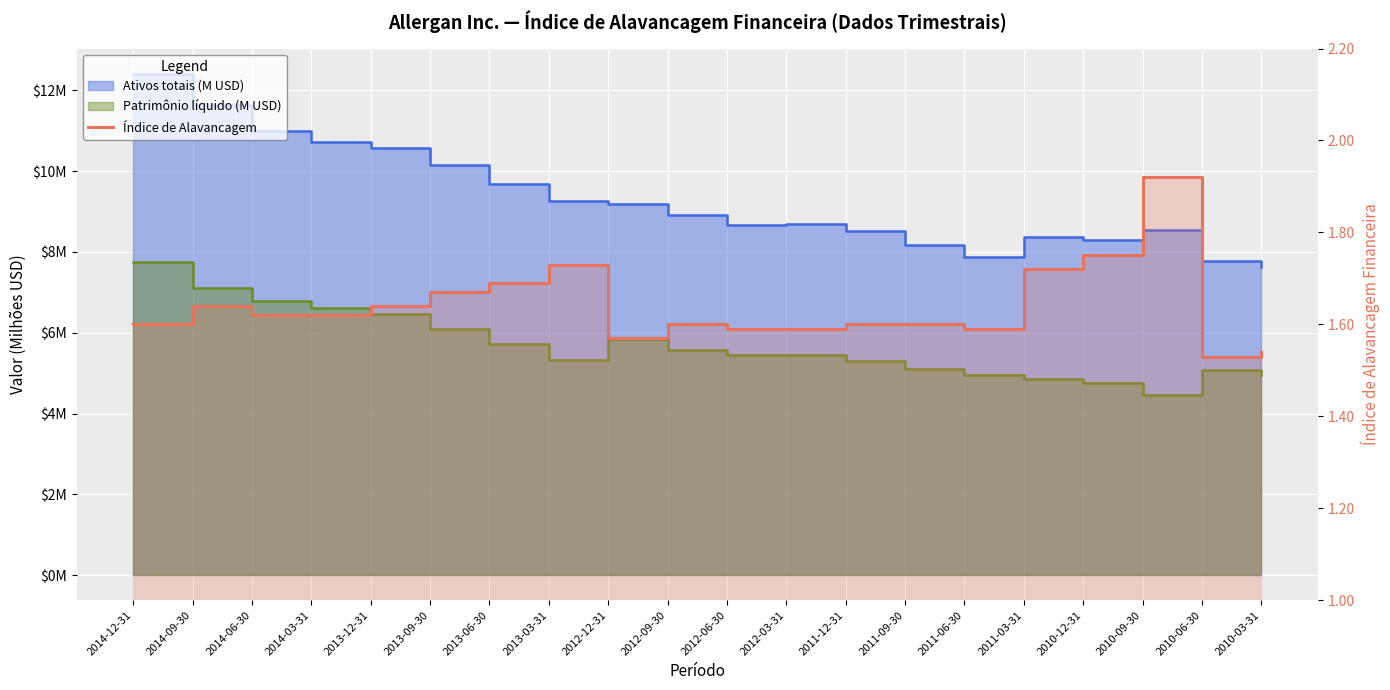

Approximately how many times larger is the value at 2011-03-31 compared to 2010-09-30?

0.9